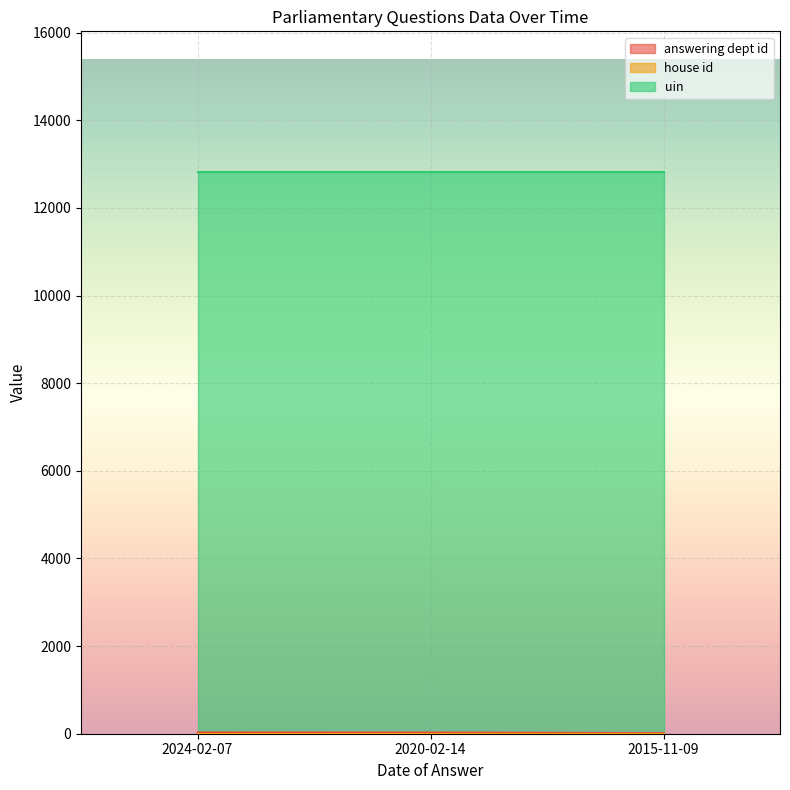

Which category has the lowest value across all series?

2024-02-07